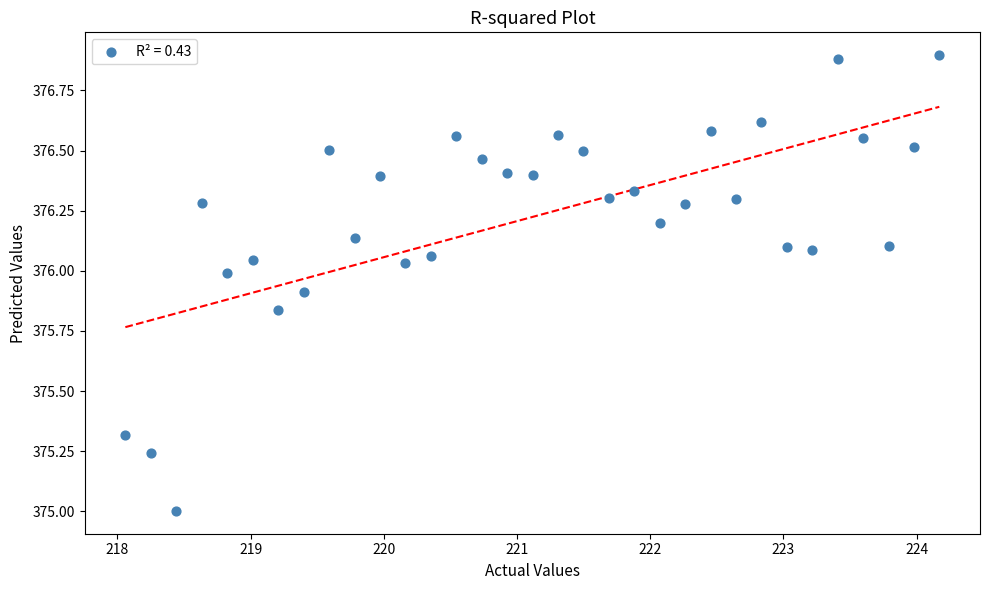

What is the range of X values (max minus min)?

6.1